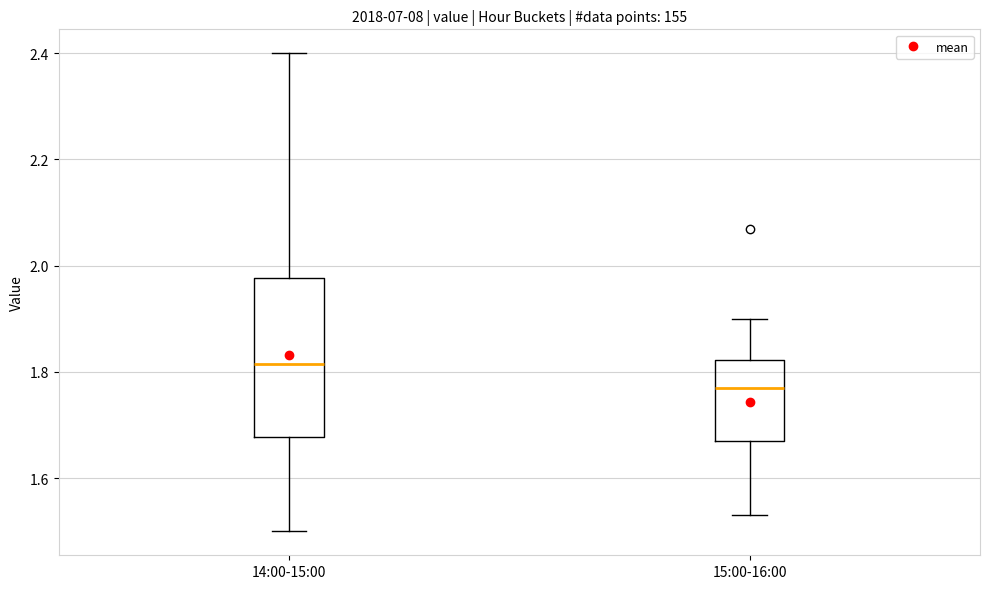

Reading left to right, read every box against the y-axis: the position of its median line, the range the box covers, and the ends of its whiskers. The values are not printed on the chart, so give them approximately, as read against the axis.

14:00-15:00: median 1.82, box 1.68 to 1.98, whiskers 1.50 to 2.40
15:00-16:00: median 1.78, box 1.68 to 1.82, whiskers 1.54 to 1.90